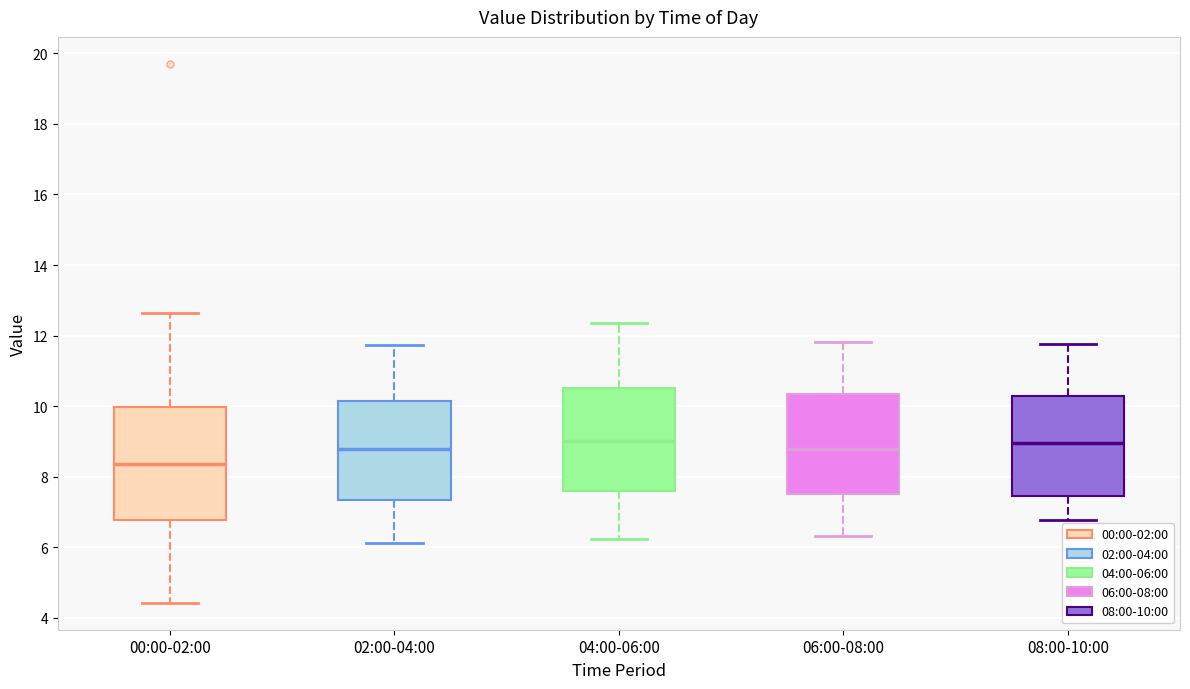

Where is the lower edge of the box for 00:00-02:00 on the y-axis? The values are not printed on the chart, so give them approximately, as read against the axis.

6.8